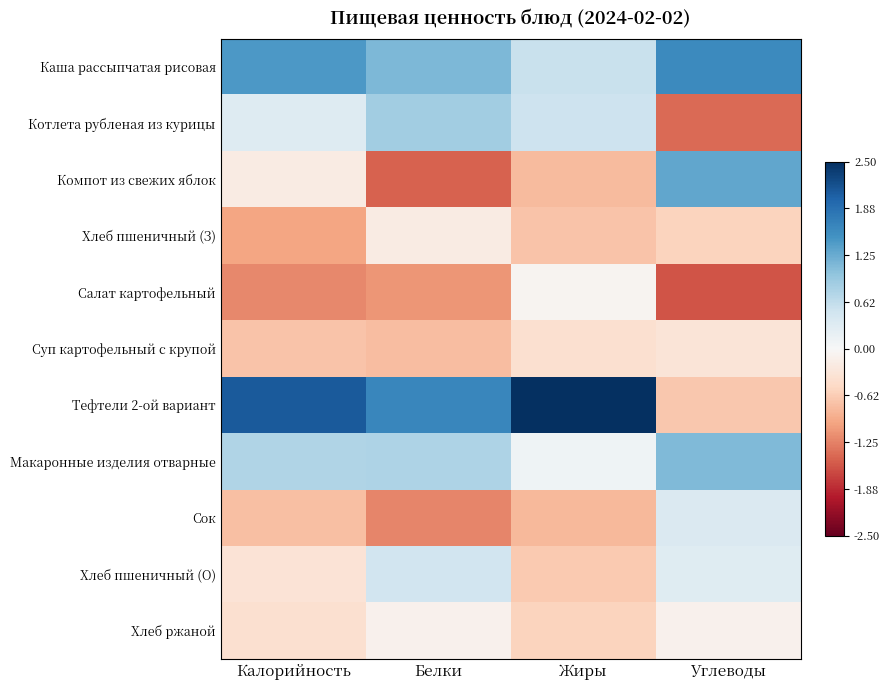

Reading left to right, extract all data points from this chart.

Каша рассыпчатая рисовая: Калорийность=1.4	Белки=1.1	Жиры=0.6	Углеводы=1.6
Котлета рубленая из курицы: Калорийность=0.3	Белки=0.9	Жиры=0.5	Углеводы=-1.4
Компот из свежих яблок: Калорийность=-0.2	Белки=-1.5	Жиры=-0.8	Углеводы=1.3
Хлеб пшеничный (З): Калорийность=-1.0	Белки=-0.2	Жиры=-0.7	Углеводы=-0.6
Салат картофельный: Калорийность=-1.2	Белки=-1.1	Жиры=-0.1	Углеводы=-1.6
Суп картофельный с крупой: Калорийность=-0.7	Белки=-0.8	Жиры=-0.4	Углеводы=-0.3
Тефтели 2-ой вариант: Калорийность=2.1	Белки=1.6	Жиры=2.8	Углеводы=-0.7
Макаронные изделия отварные: Калорийность=0.8	Белки=0.8	Жиры=0.1	Углеводы=1.1
Сок: Калорийность=-0.8	Белки=-1.2	Жиры=-0.8	Углеводы=0.4
Хлеб пшеничный (О): Калорийность=-0.3	Белки=0.5	Жиры=-0.6	Углеводы=0.3
Хлеб ржаной: Калорийность=-0.4	Белки=-0.1	Жиры=-0.5	Углеводы=-0.1